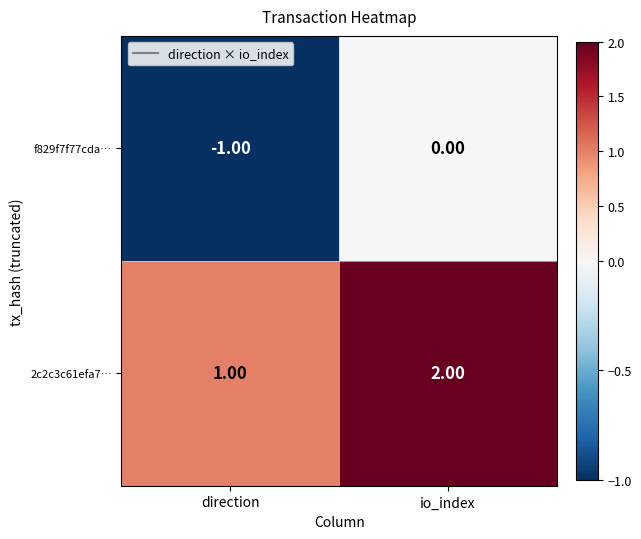

Where is 2c2c3c61efa7… nearest to the value 1?

direction